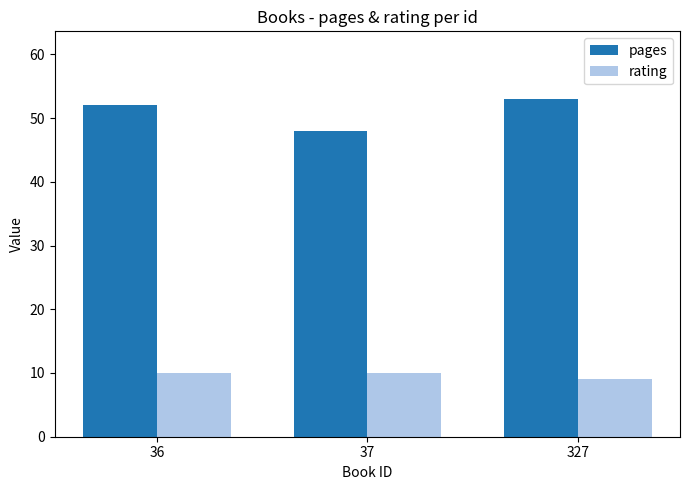

List the series in order of their peak value, lowest first.

rating, pages